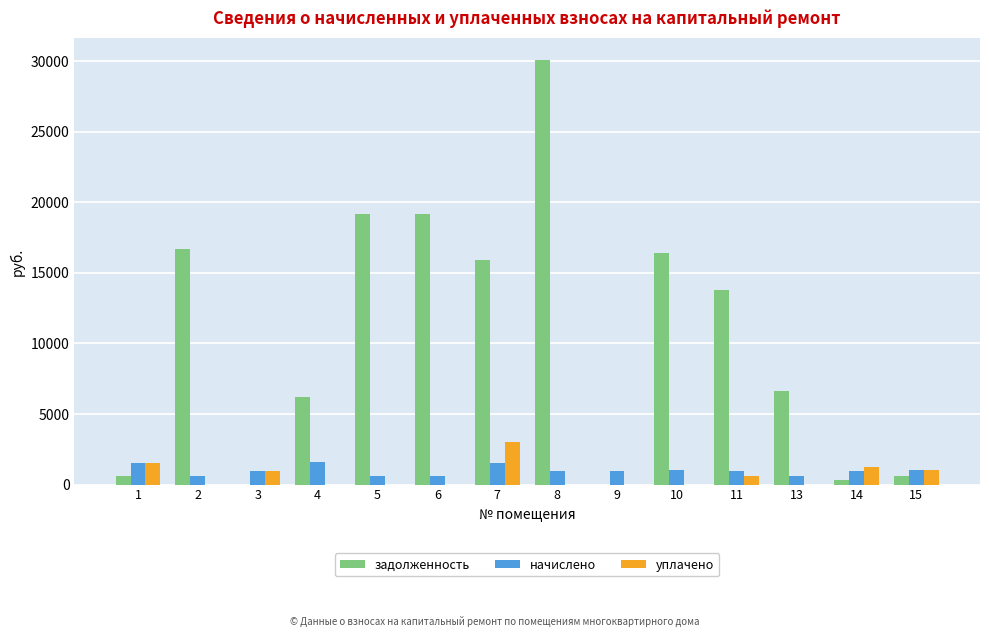

Between 5 and 13, which series saw the biggest shift?

задолженность